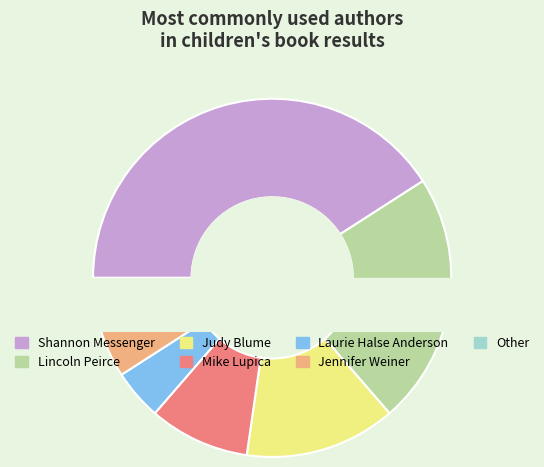

Count the number of slices in the pie.

7